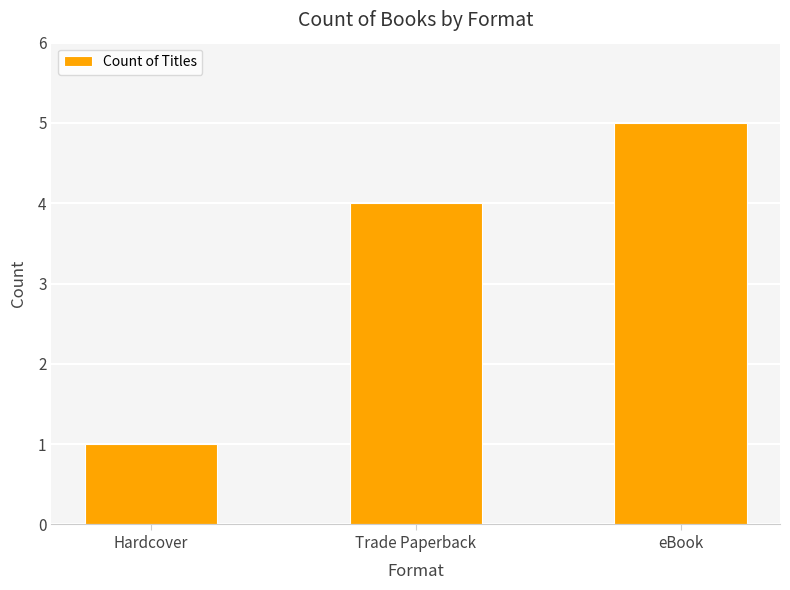

What is the sum of the values at Trade Paperback and Hardcover?

5